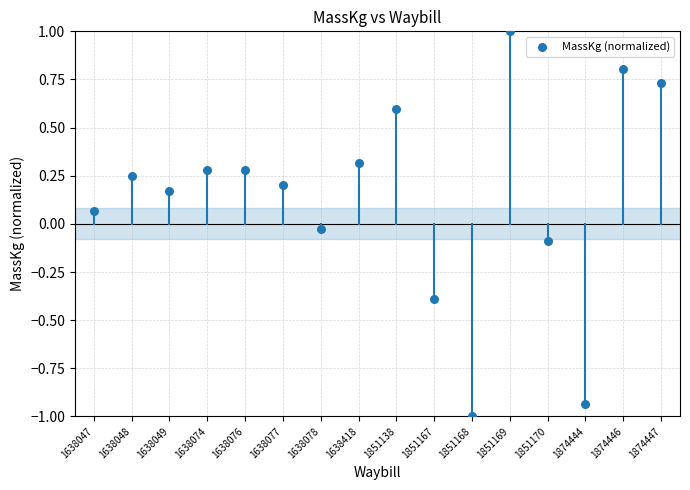

What is the range of Y values (max minus min)?

2.0